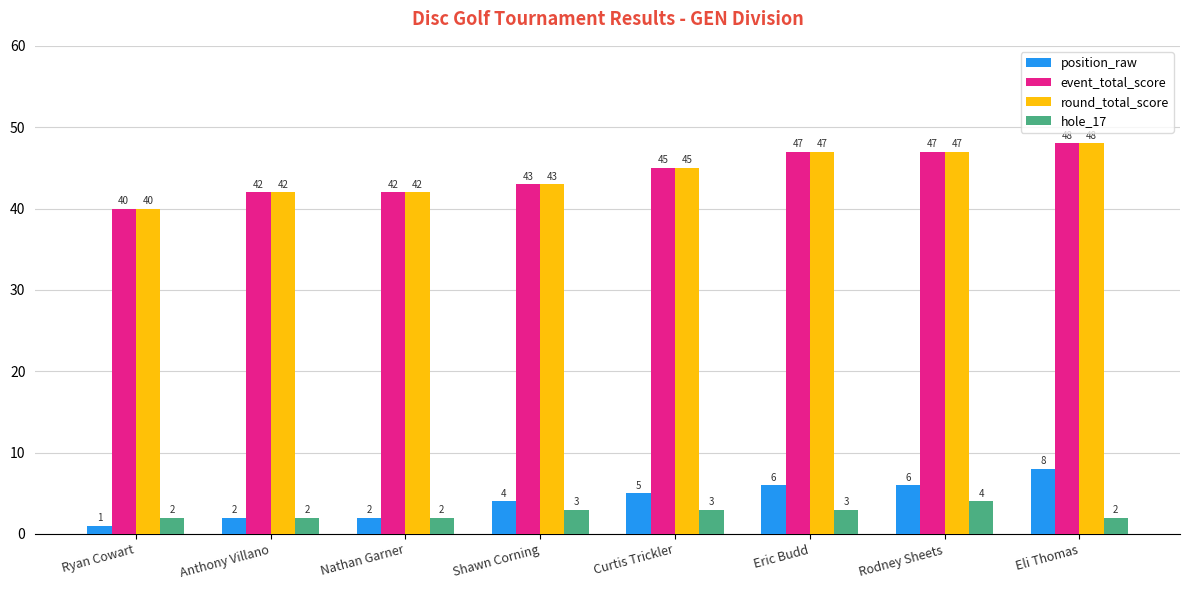

What is the difference between the event_total_score values at Rodney Sheets and Ryan Cowart?

7